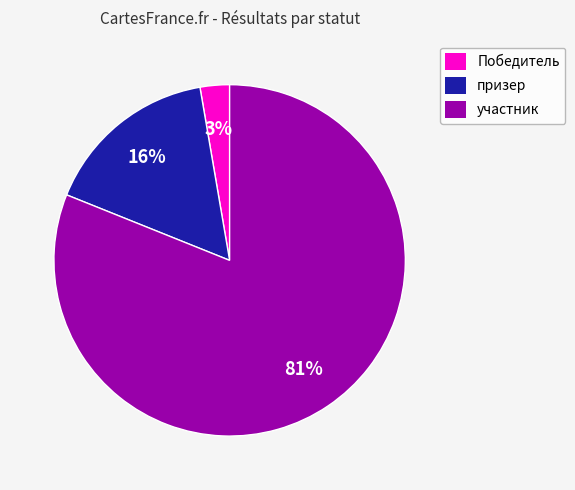

Do призер and участник together represent more than half of the pie?

Yes